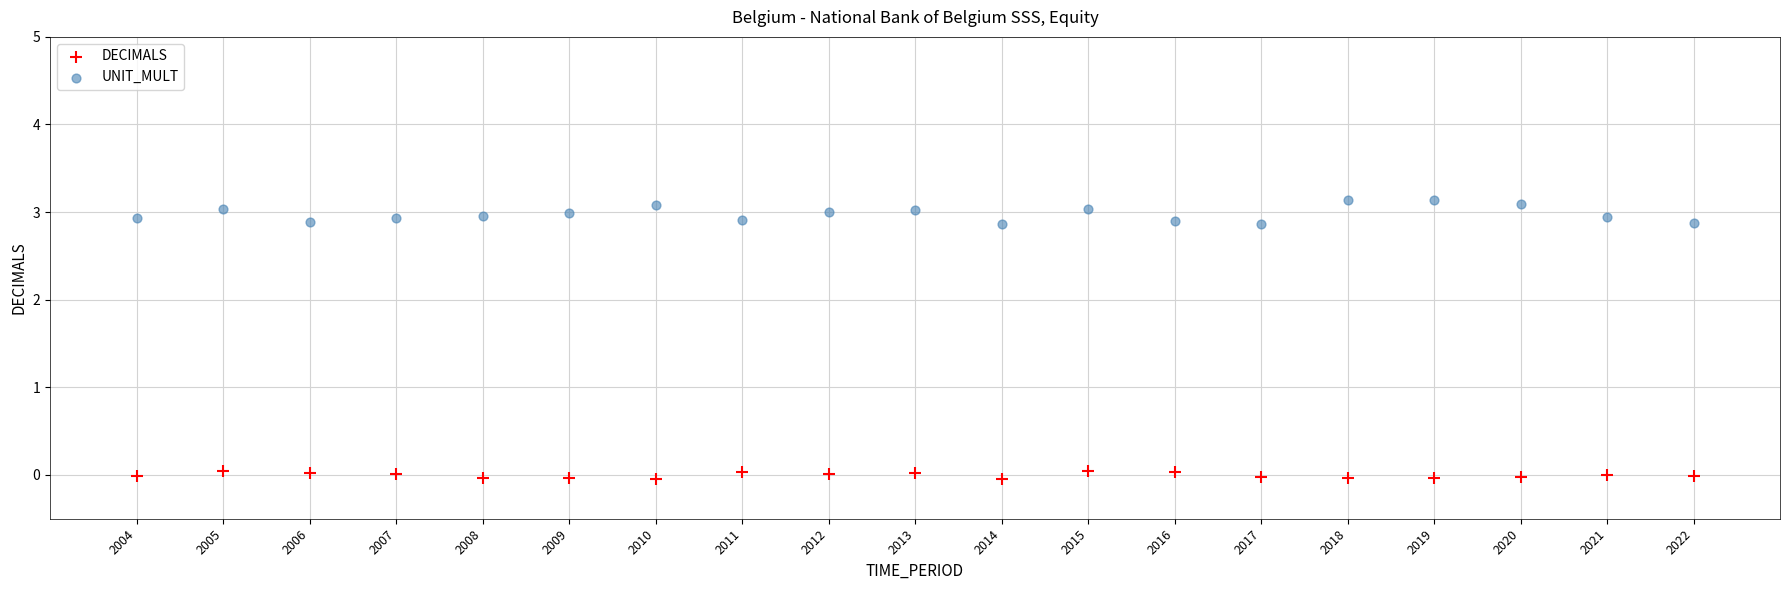

Across all data points, what is the range of X values (max minus min)?

18.0